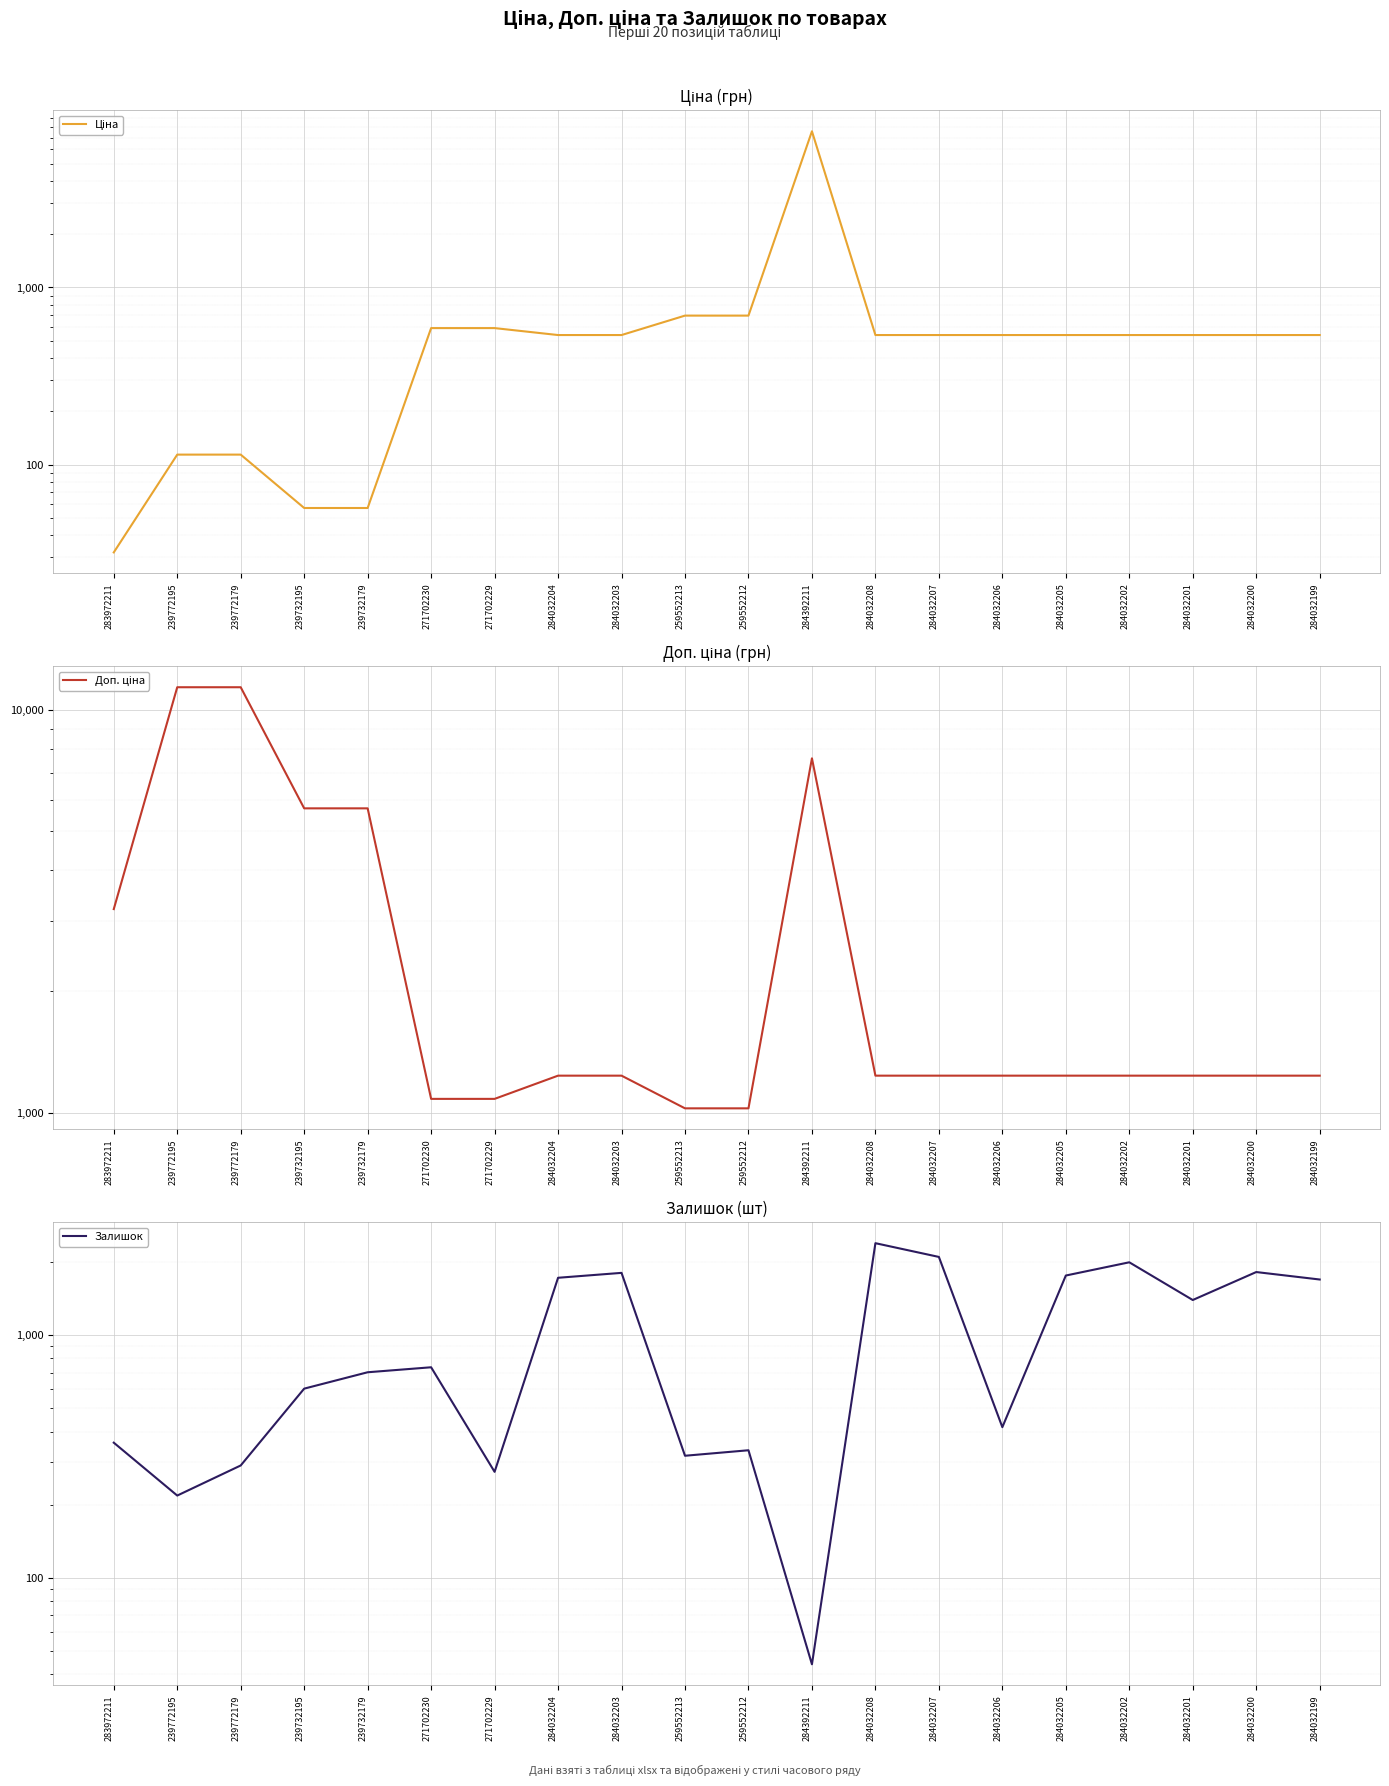

Reading left to right, extract all data points from this chart.

Ціна: 283972211=32.0	239772195=114.1	239772179=114.1	239732195=57.0	239732179=57.0	271702230=589.9	271702229=589.9	284032204=539.0	284032203=539.0	259552213=693.7	259552212=693.7	284392211=7596.5	284032208=539.0	284032207=539.0	284032206=539.0	284032205=539.0	284032202=539.0	284032201=539.0	284032200=539.0	284032199=539.0
Доп. ціна: 283972211=3205.0	239772195=11410.0	239772179=11410.0	239732195=5705.0	239732179=5705.0	271702230=1081.7	271702229=1081.7	284032204=1235.4	284032203=1235.4	259552213=1024.6	259552212=1024.6	284392211=7596.5	284032208=1235.4	284032207=1235.4	284032206=1235.4	284032205=1235.4	284032202=1235.4	284032201=1235.4	284032200=1235.4	284032199=1235.4
Залишок: 283972211=360.0	239772195=218.0	239772179=290.0	239732195=601.0	239732179=702.0	271702230=736.0	271702229=273.0	284032204=1720.0	284032203=1802.0	259552213=318.0	259552212=335.0	284392211=44.0	284032208=2388.0	284032207=2096.0	284032206=417.0	284032205=1757.0	284032202=1992.0	284032201=1393.0	284032200=1816.0	284032199=1692.0